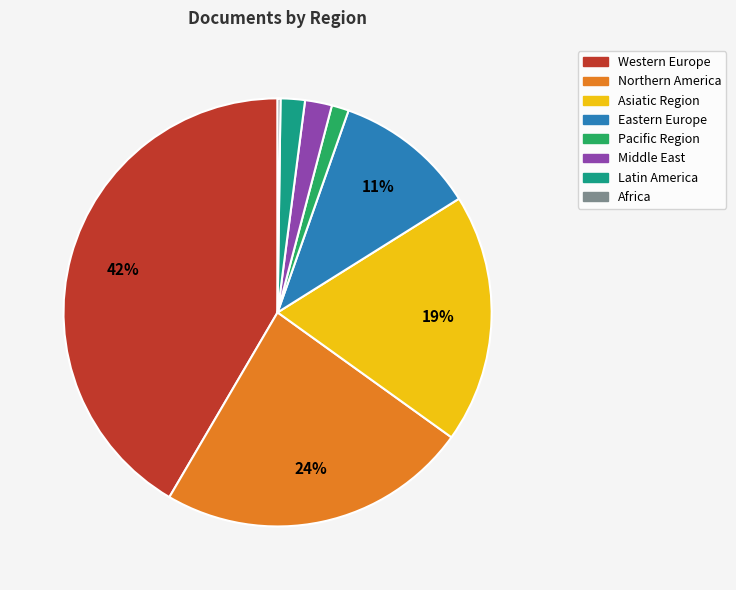

To the nearest percent, what is the average slice percentage?

12%